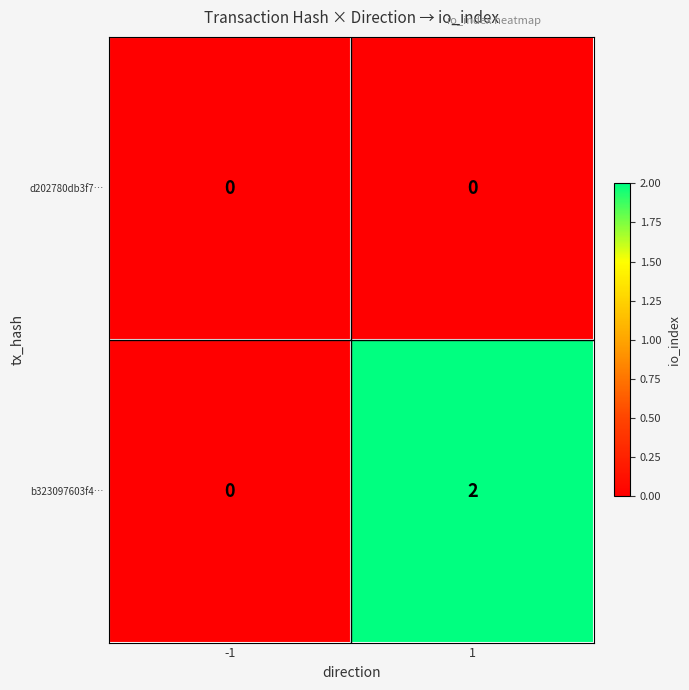

At how many categories does at least one series exceed 1?

1